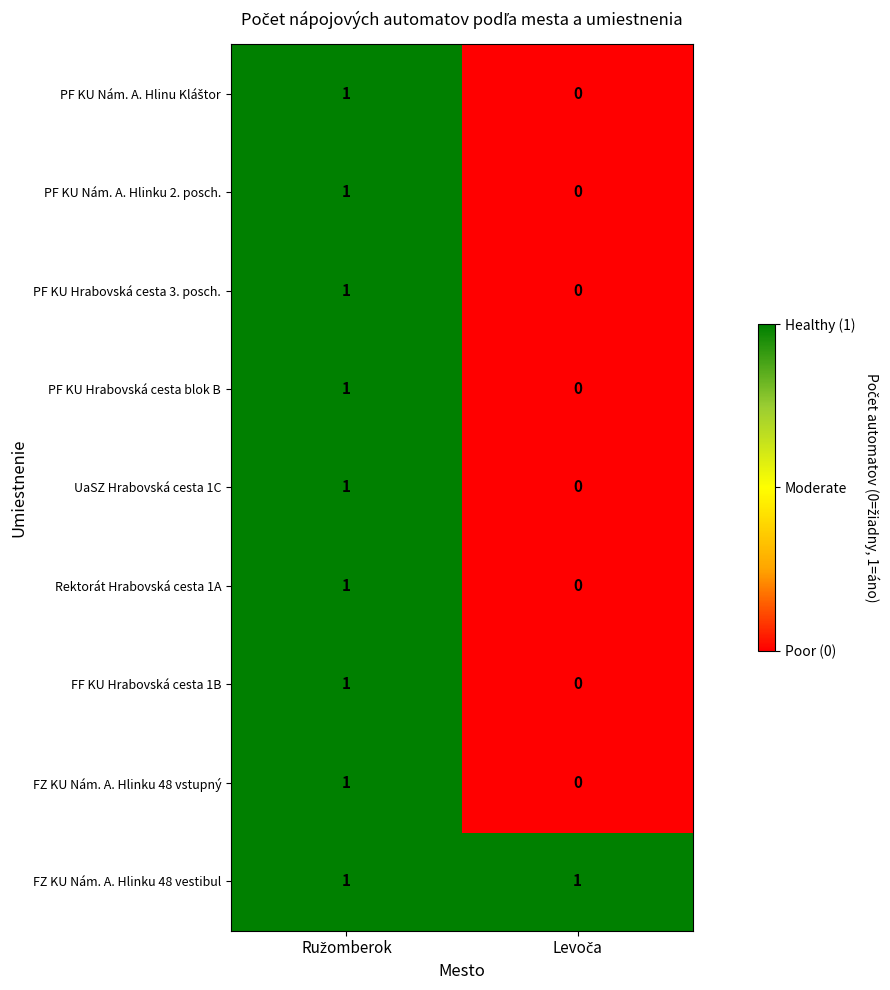

What is the greatest value displayed?

1